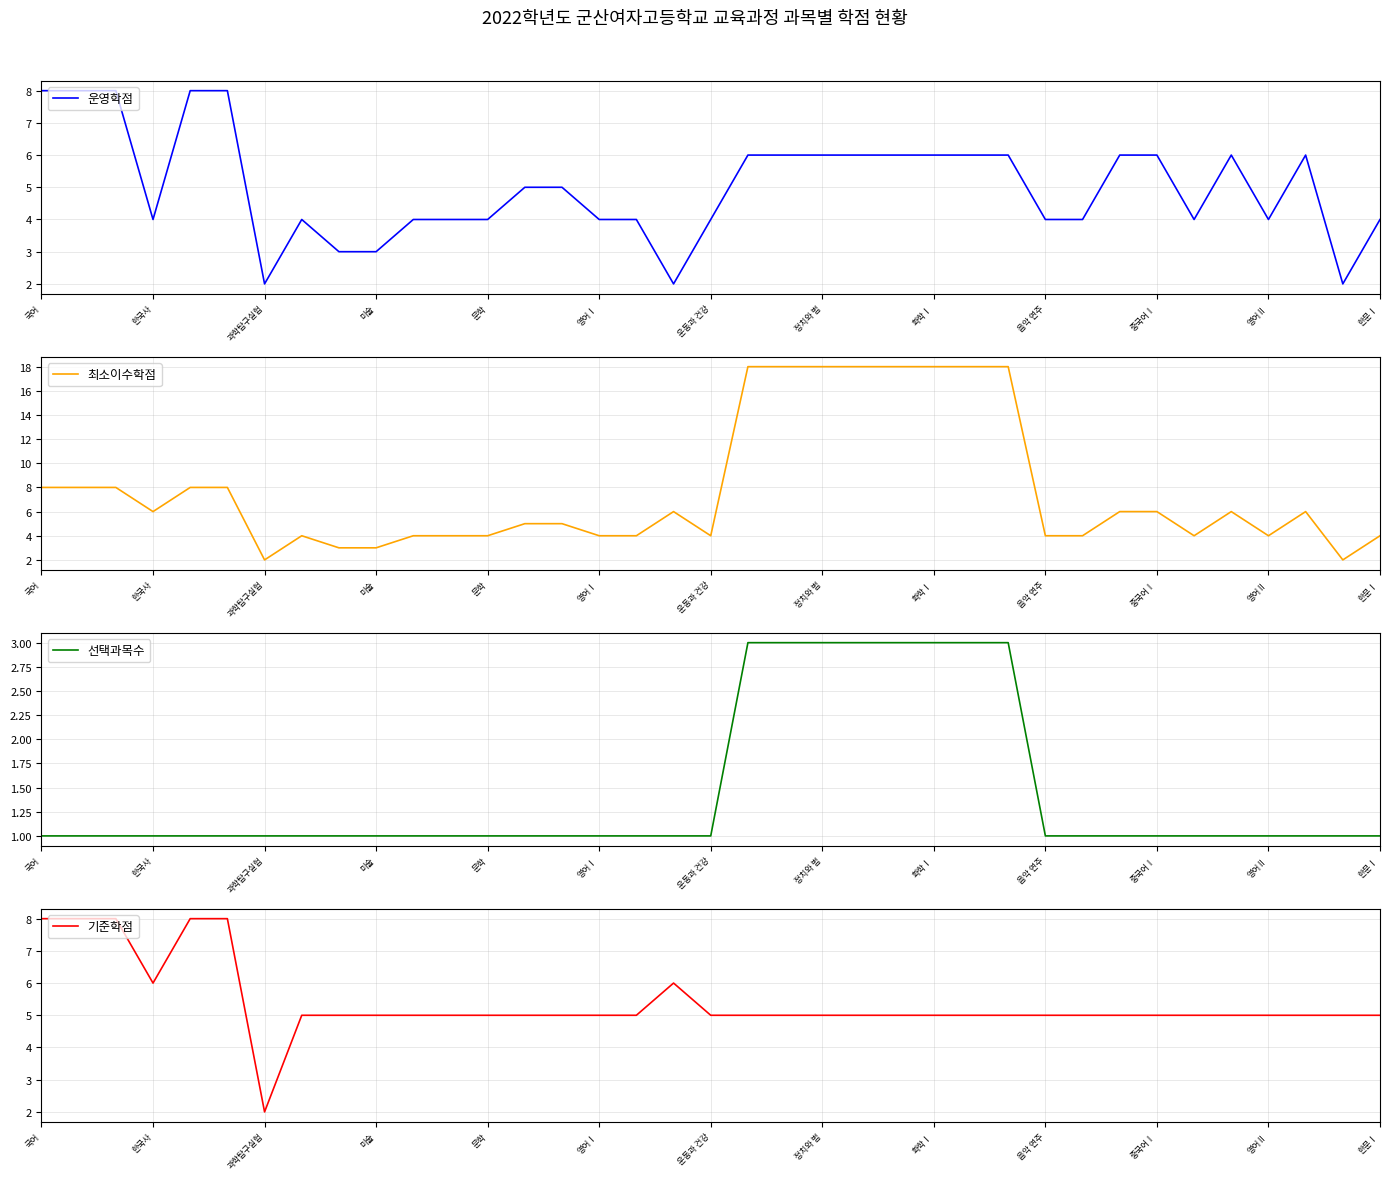

Read the 운영학점 value at 문학.

4